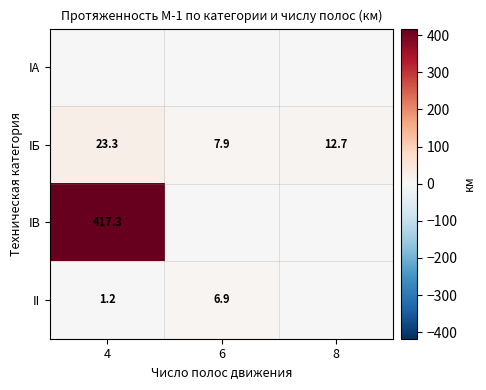

The value of IБ at 4 is 5.2. True or false?

False